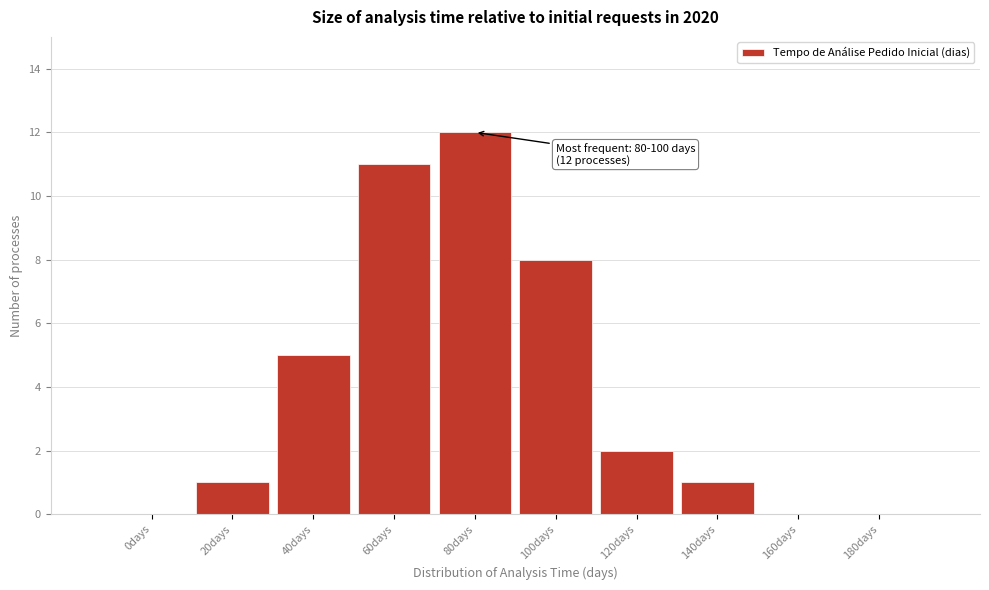

Reading left to right, list all the values displayed in this chart.

0days=0	20days=1	40days=5	60days=11	80days=12	100days=8	120days=2	140days=1	160days=0	180days=0